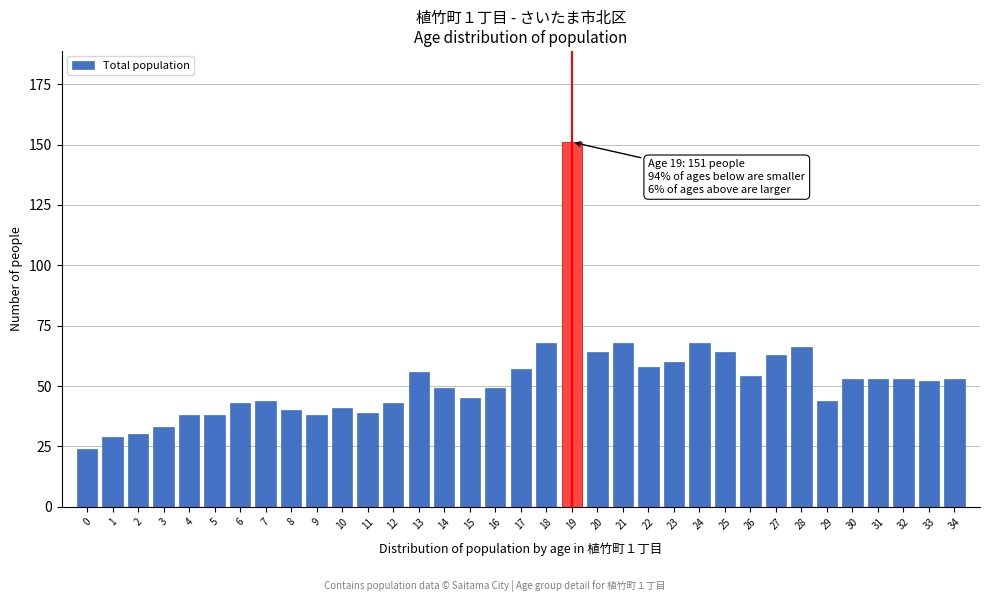

True or false: the data shows 49 at 14.

True